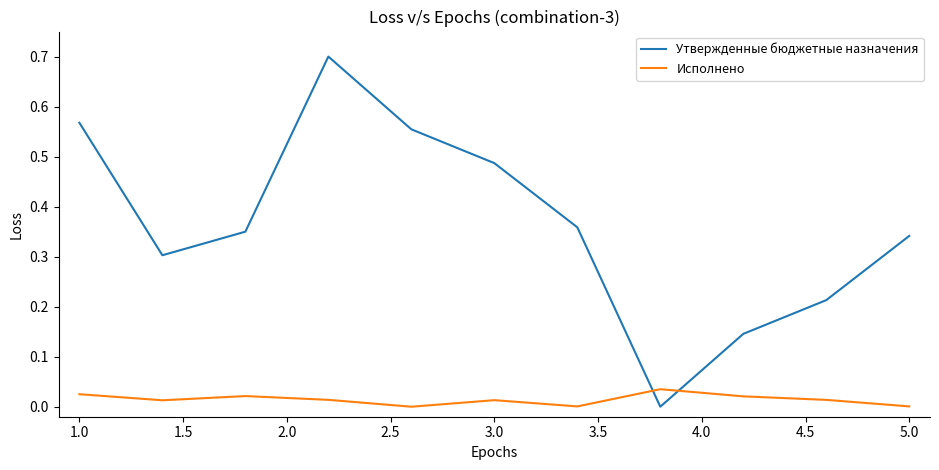

Which series has the largest range (max minus min)?

Утвержденные бюджетные назначения